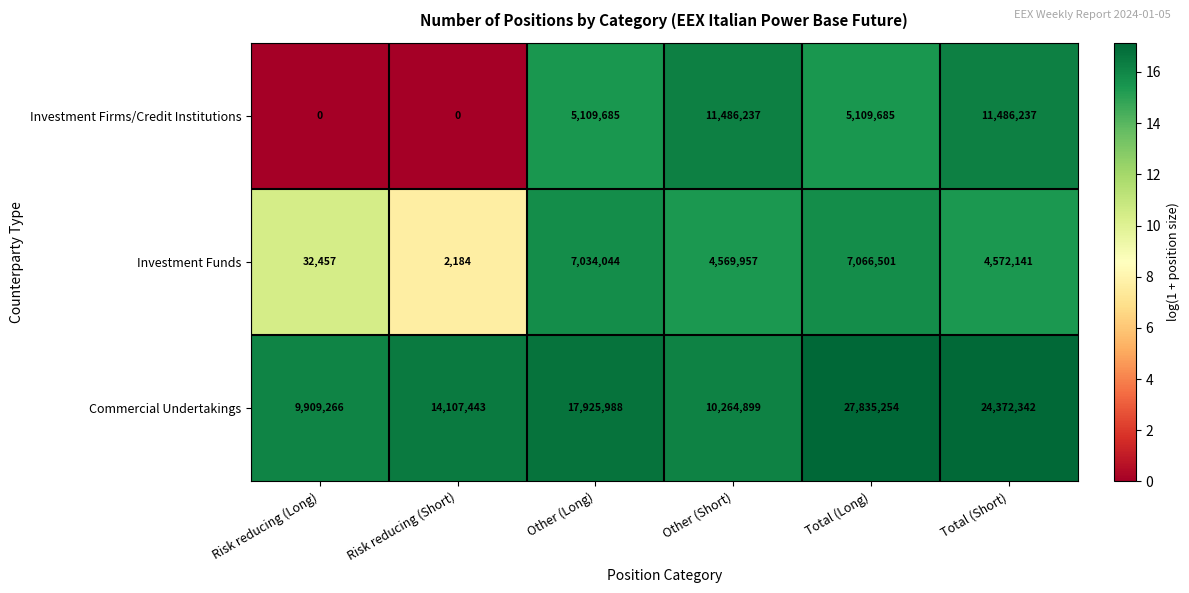

What is the total value across all series at Risk reducing (Short)?

14109627